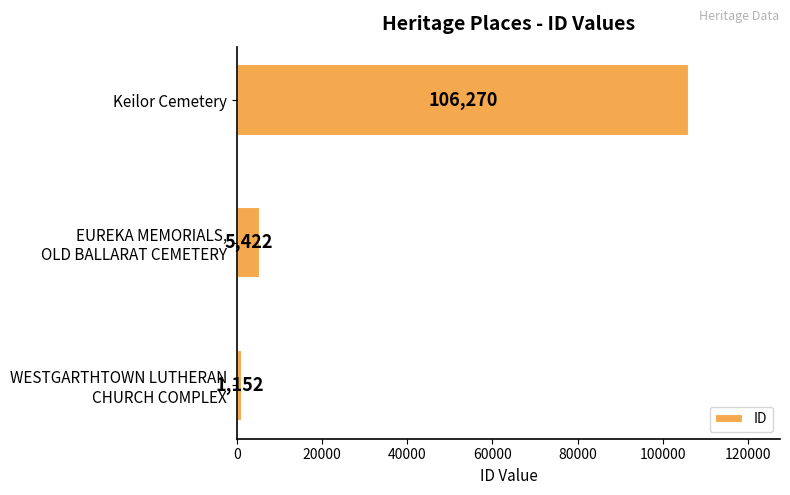

True or false: the data shows 55805 at Keilor Cemetery.

False